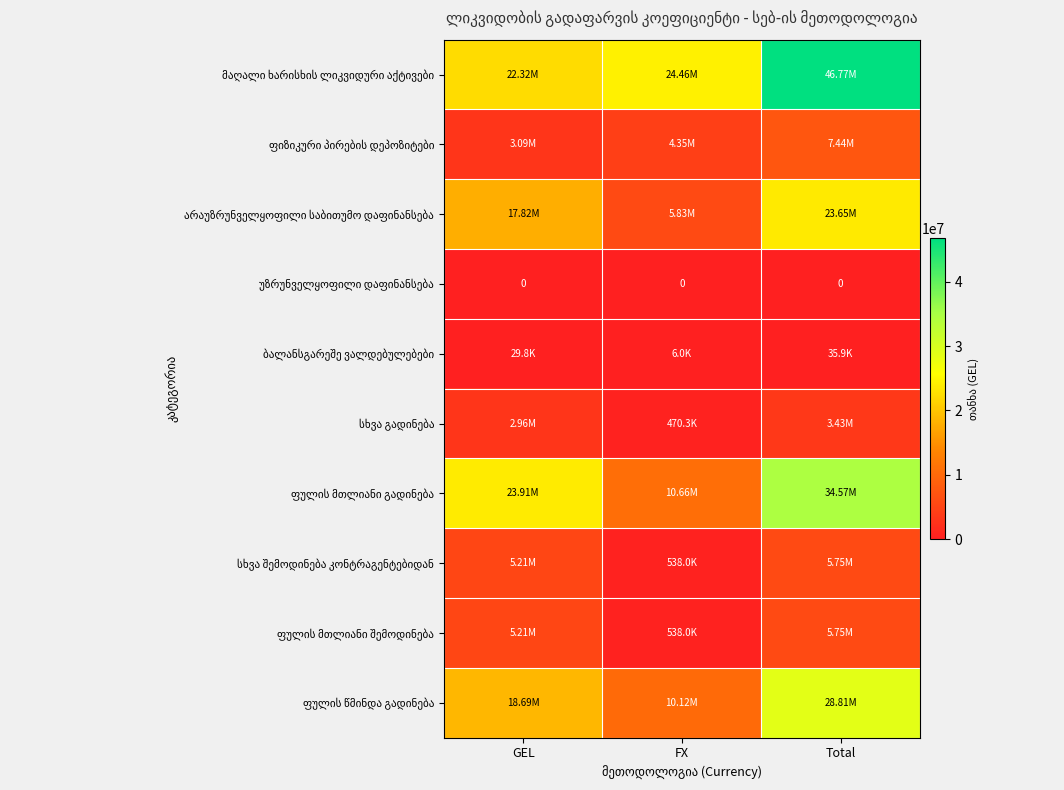

At which label does არაუზრუნველყოფილი საბითუმო დაფინანსება first exceed 17823277?

GEL